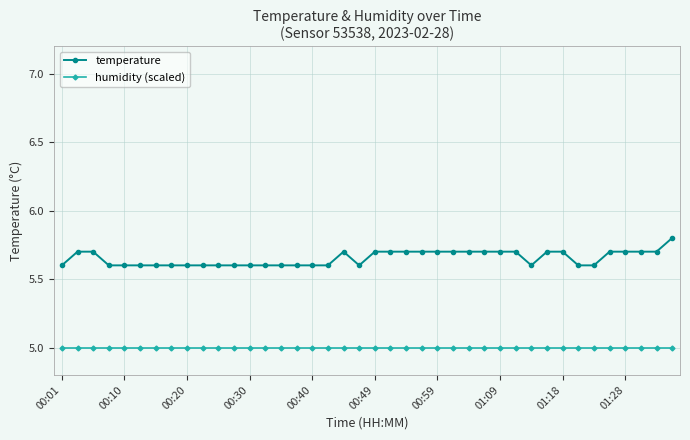

Which series has the largest total across all categories?

temperature